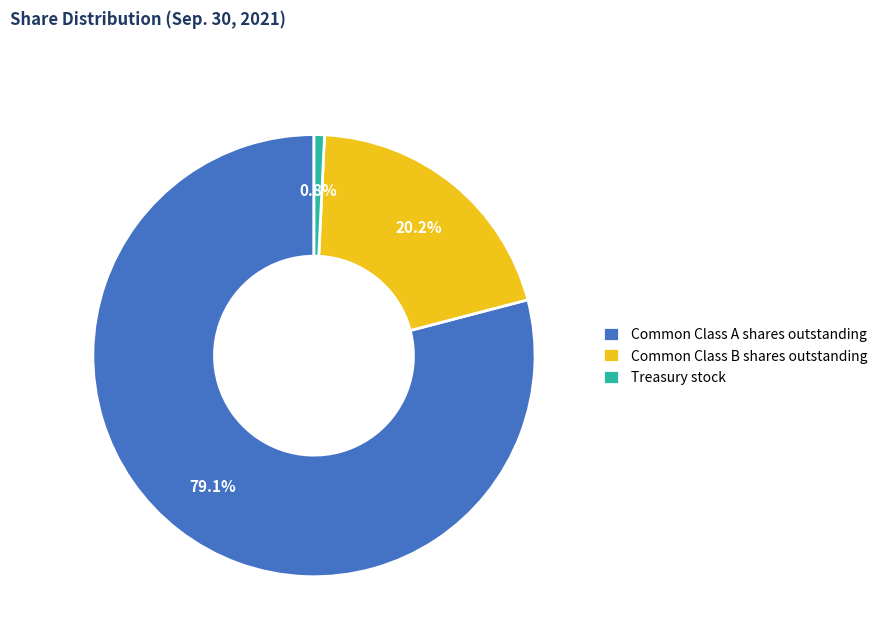

Does Common Class A shares outstanding account for over 50% of the chart?

Yes